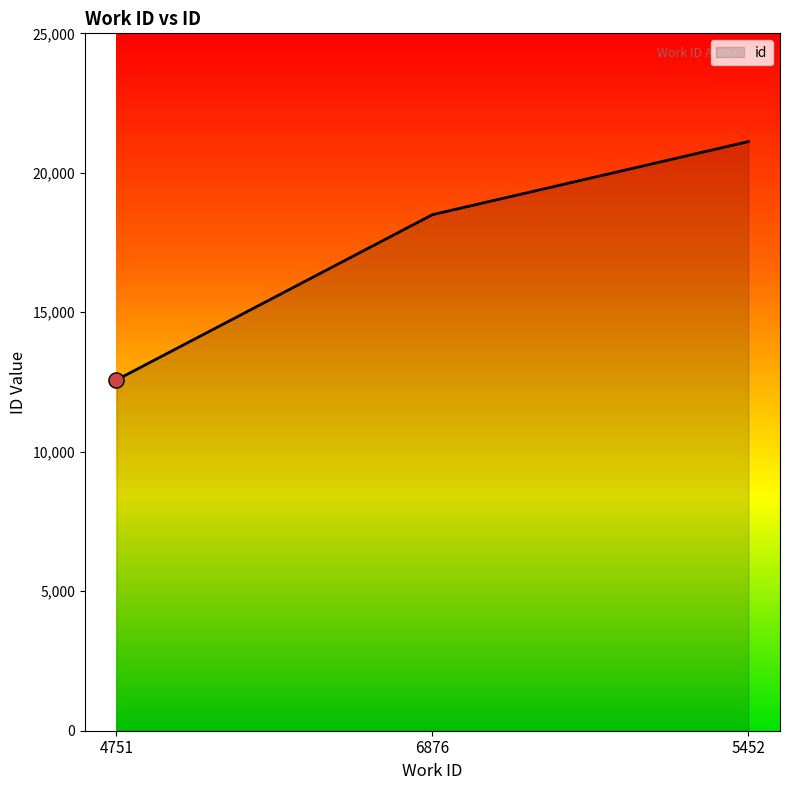

Approximately how many times larger is the value at 4751 compared to 6876?

0.7